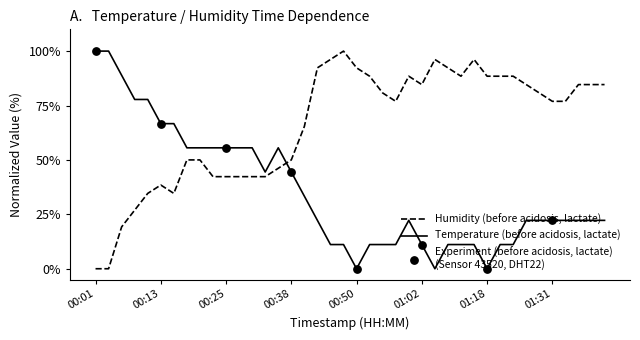

Which series has the largest total across all categories?

Humidity (before acidosis, lactate)